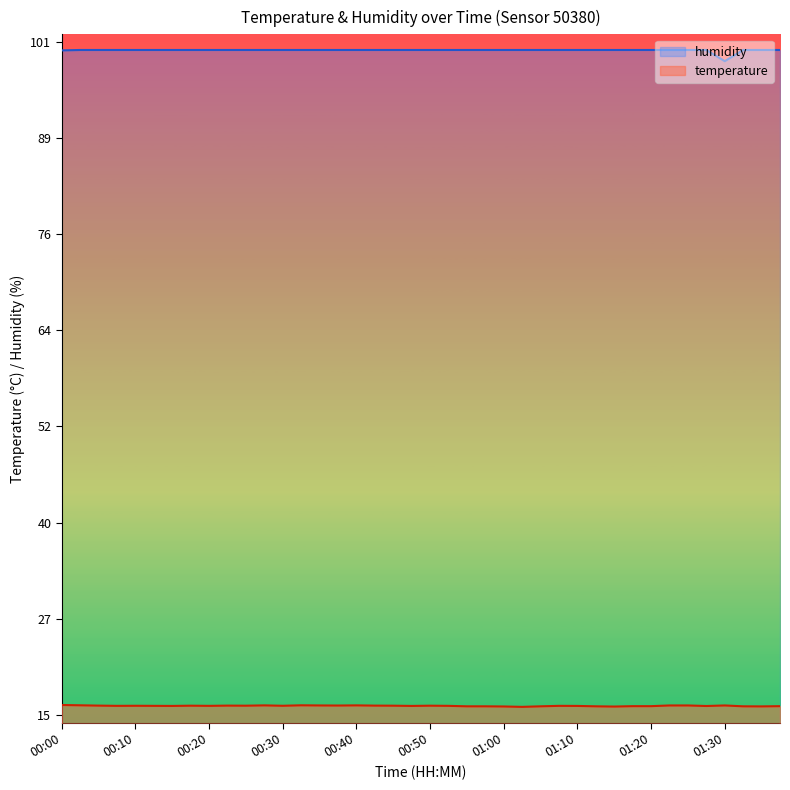

Reading right to left, list all the values displayed in this chart.

temperature: 16.2	16.1	16.1	16.2	16.2	16.2	16.2	16.2	16.2	16.1	16.1	16.2	16.2	16.1	16.1	16.1	16.1	16.1	16.2	16.2	16.2	16.2	16.2	16.3	16.2	16.2	16.3	16.2	16.3	16.2	16.2	16.2	16.2	16.2	16.2	16.2	16.2	16.2	16.3	16.3
humidity: 100.0	100.0	100.0	98.6	100.0	100.0	100.0	100.0	100.0	100.0	100.0	100.0	100.0	100.0	100.0	100.0	100.0	100.0	100.0	100.0	100.0	100.0	100.0	100.0	100.0	100.0	100.0	100.0	100.0	100.0	100.0	100.0	100.0	100.0	100.0	100.0	100.0	100.0	100.0	100.0